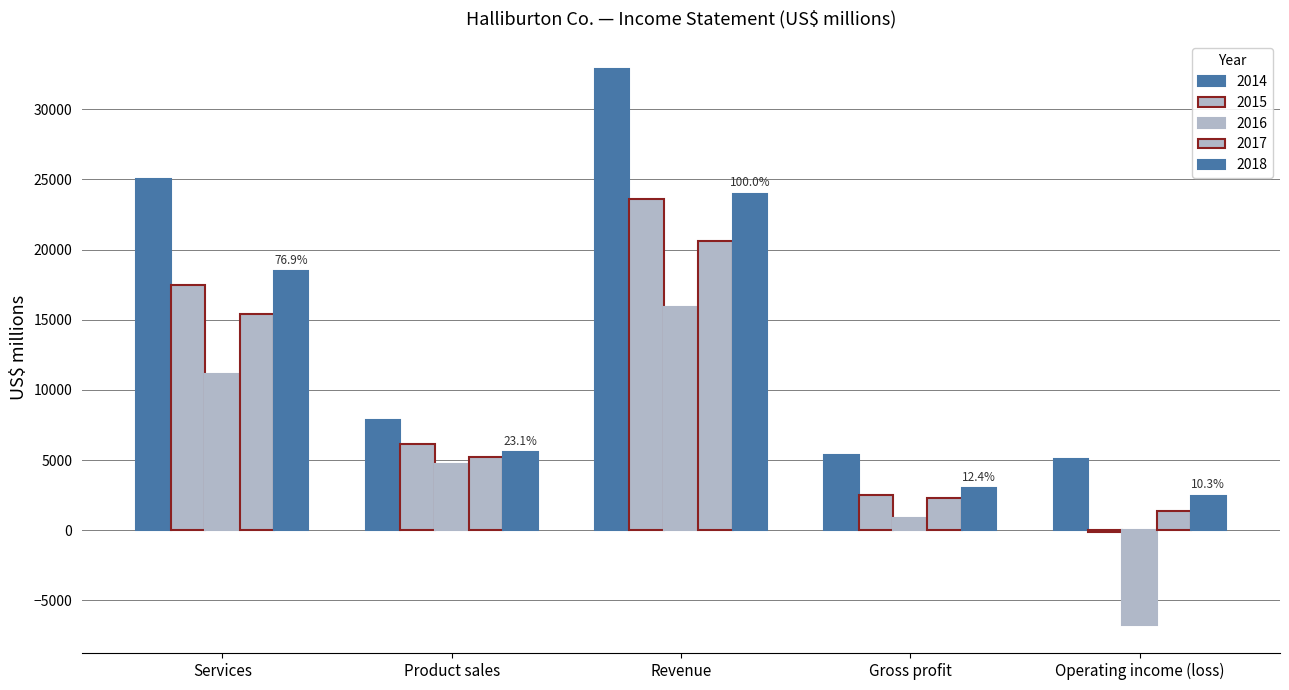

At Gross profit, list the series in order from smallest to largest.

2016, 2017, 2015, 2018, 2014